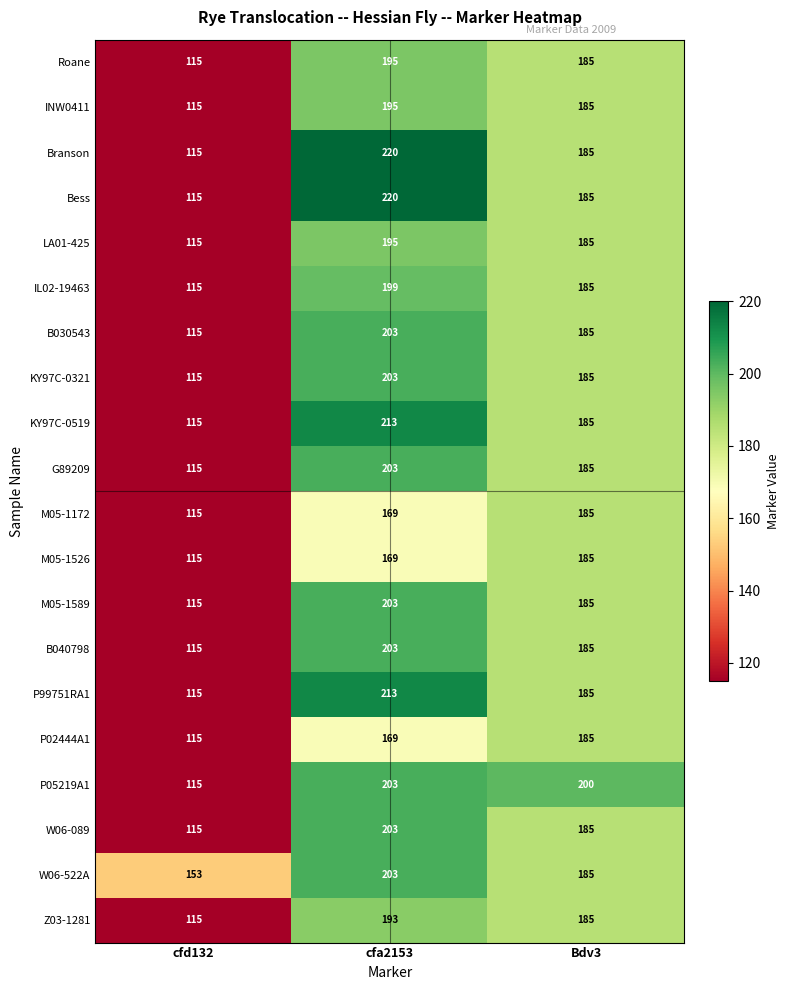

Where is Z03-1281 nearest to the value 154?

Bdv3